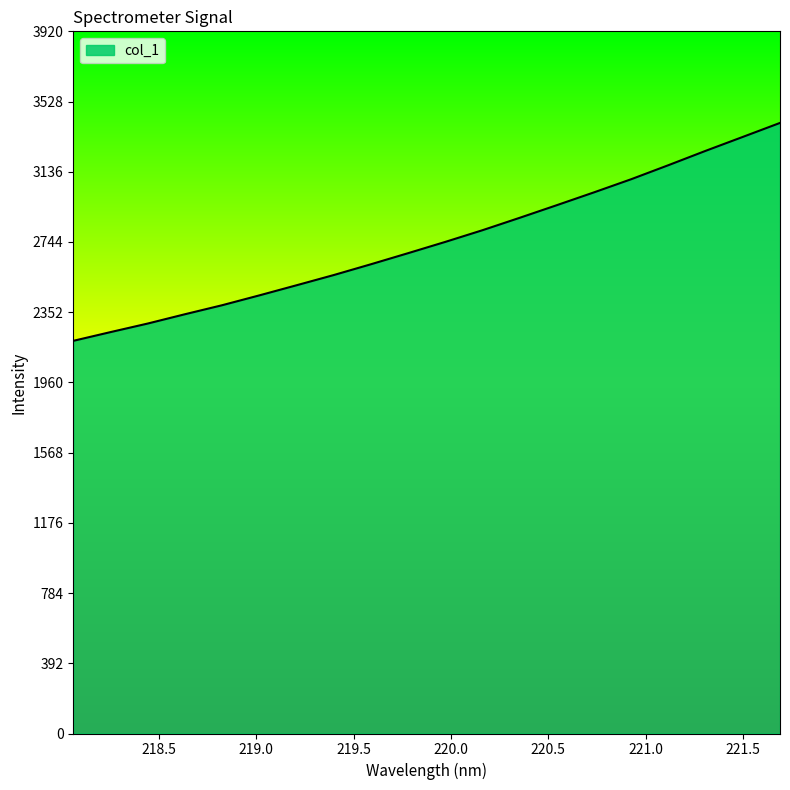

What is the difference between the maximum and second lowest values?

1168.0